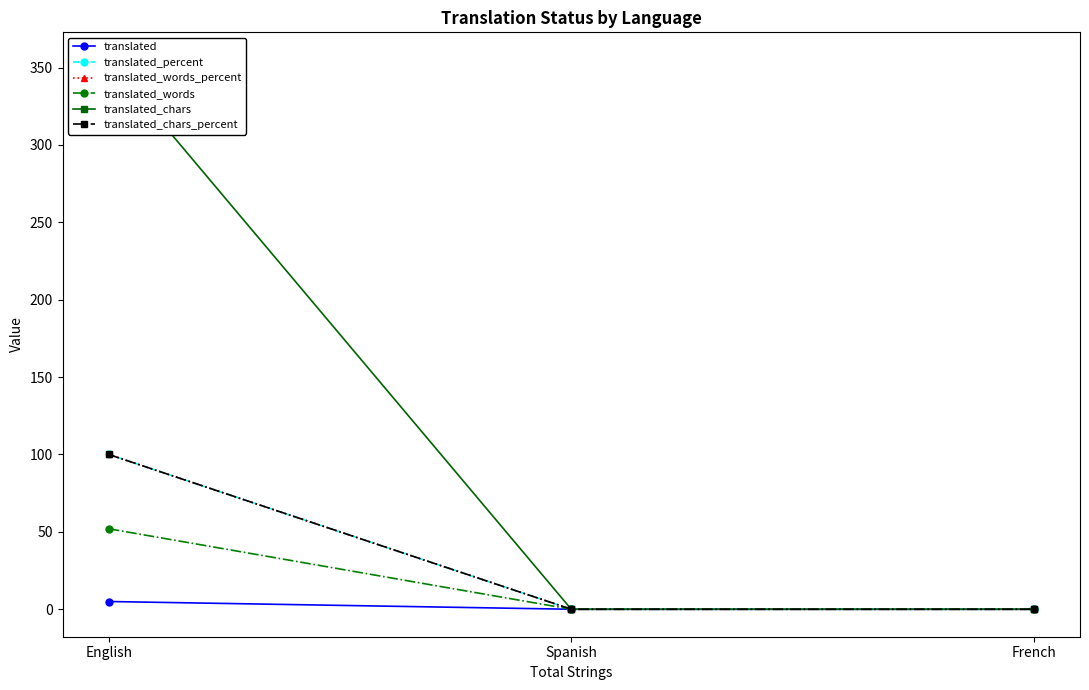

What position from the right is Spanish?

2